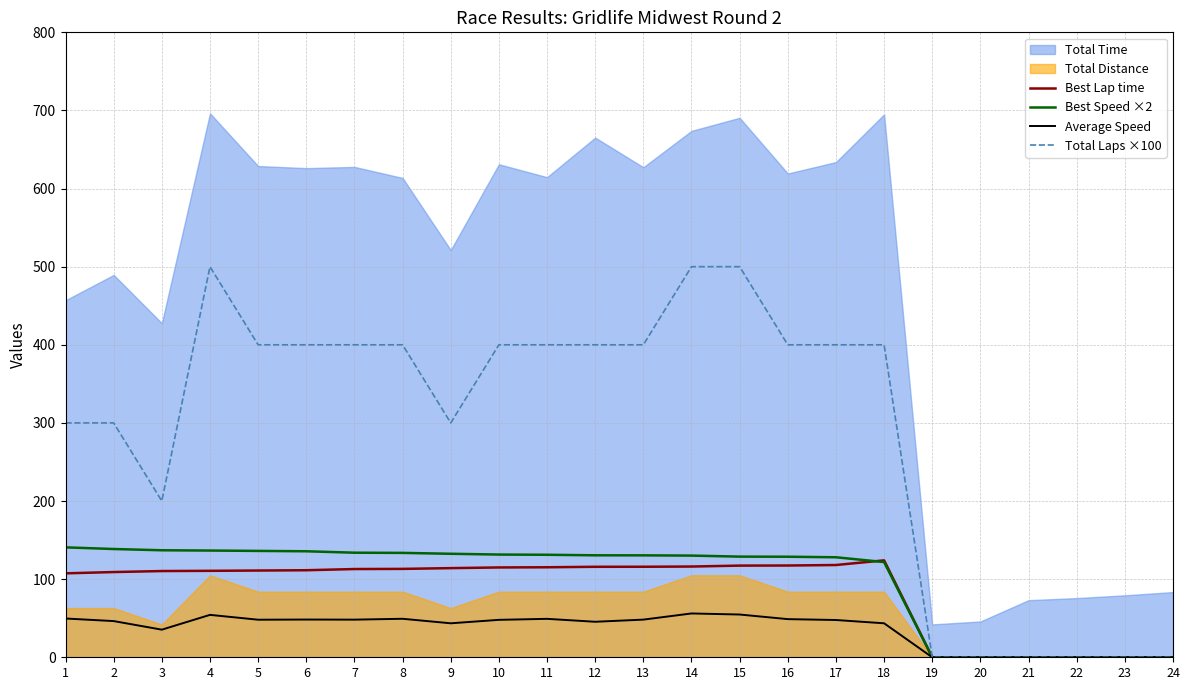

At which category does Total Laps ×100 reach its first local peak?

4